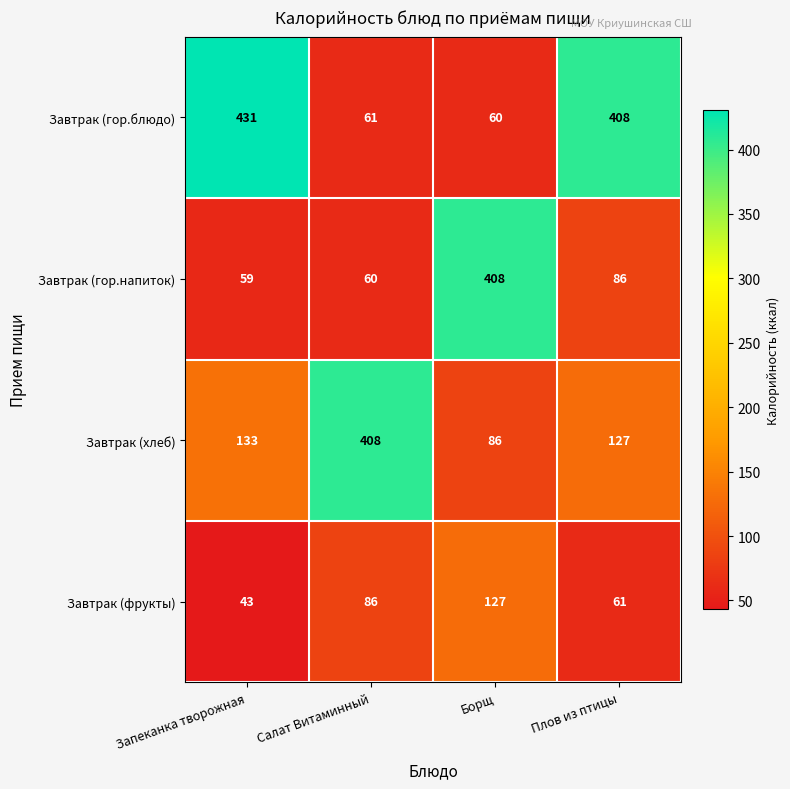

Reading right to left, extract all data points from this chart.

Завтрак (гор.блюдо): Плов из птицы=408	Борщ=60	Салат Витаминный=61	Запеканка творожная=431
Завтрак (гор.напиток): Плов из птицы=86	Борщ=408	Салат Витаминный=60	Запеканка творожная=59
Завтрак (хлеб): Плов из птицы=127	Борщ=86	Салат Витаминный=408	Запеканка творожная=133
Завтрак (фрукты): Плов из птицы=61	Борщ=127	Салат Витаминный=86	Запеканка творожная=43